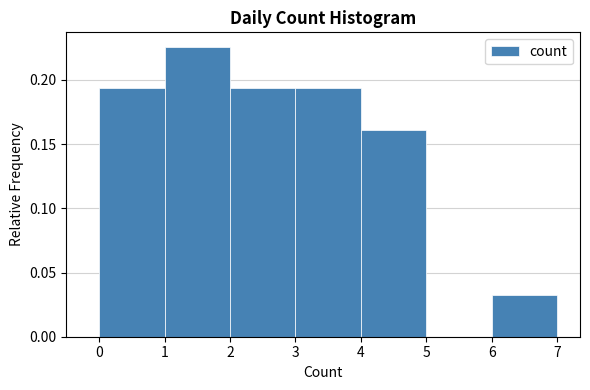

How tall is the bar that spans 3 to 4 on the x-axis? The values are not printed on the chart, so give them approximately, as read against the axis.

0.195